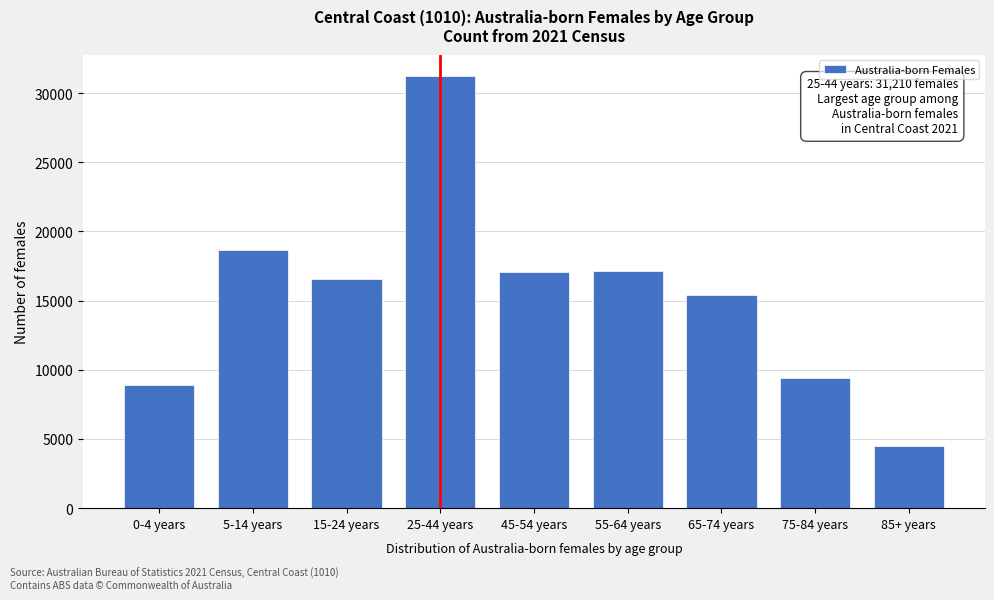

The value at 55-64 years is 29257. True or false?

False